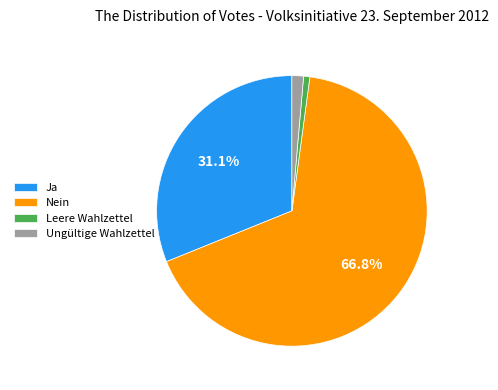

Count the number of slices in the pie.

4